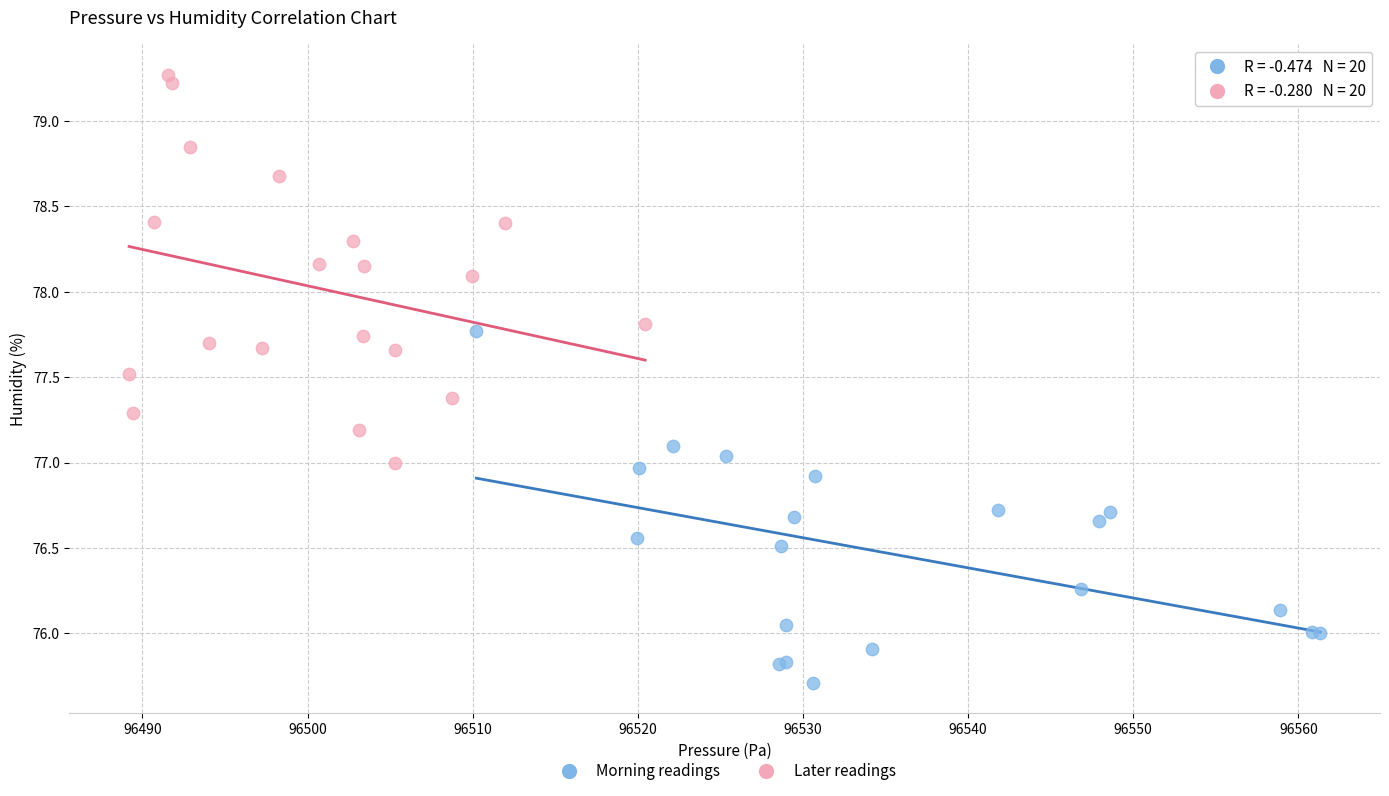

Which series reaches the maximum Y coordinate?

Later readings